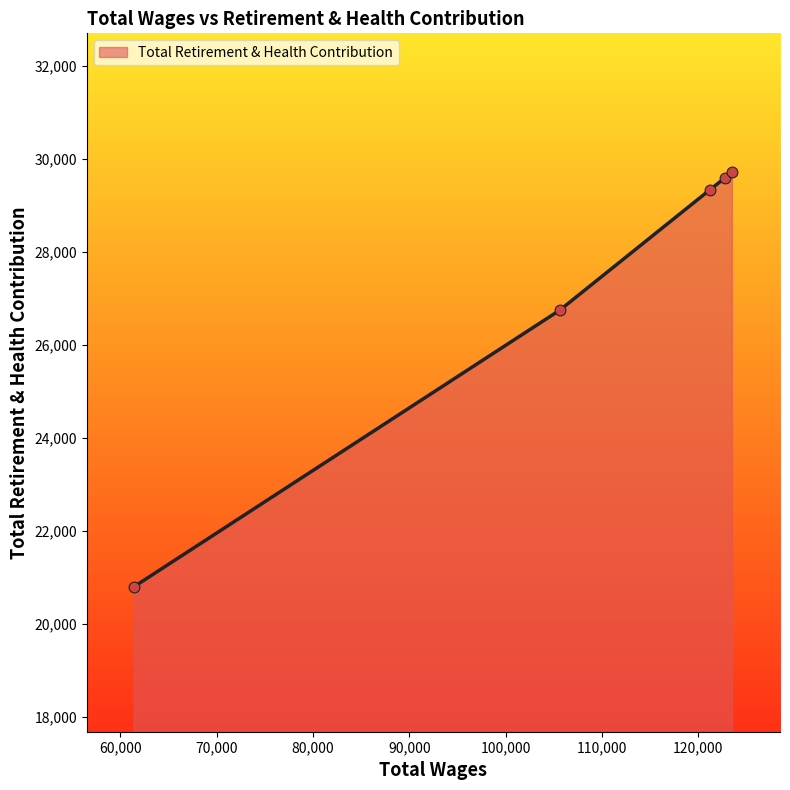

True or false: there are more than 1 points higher than both neighbors.

False